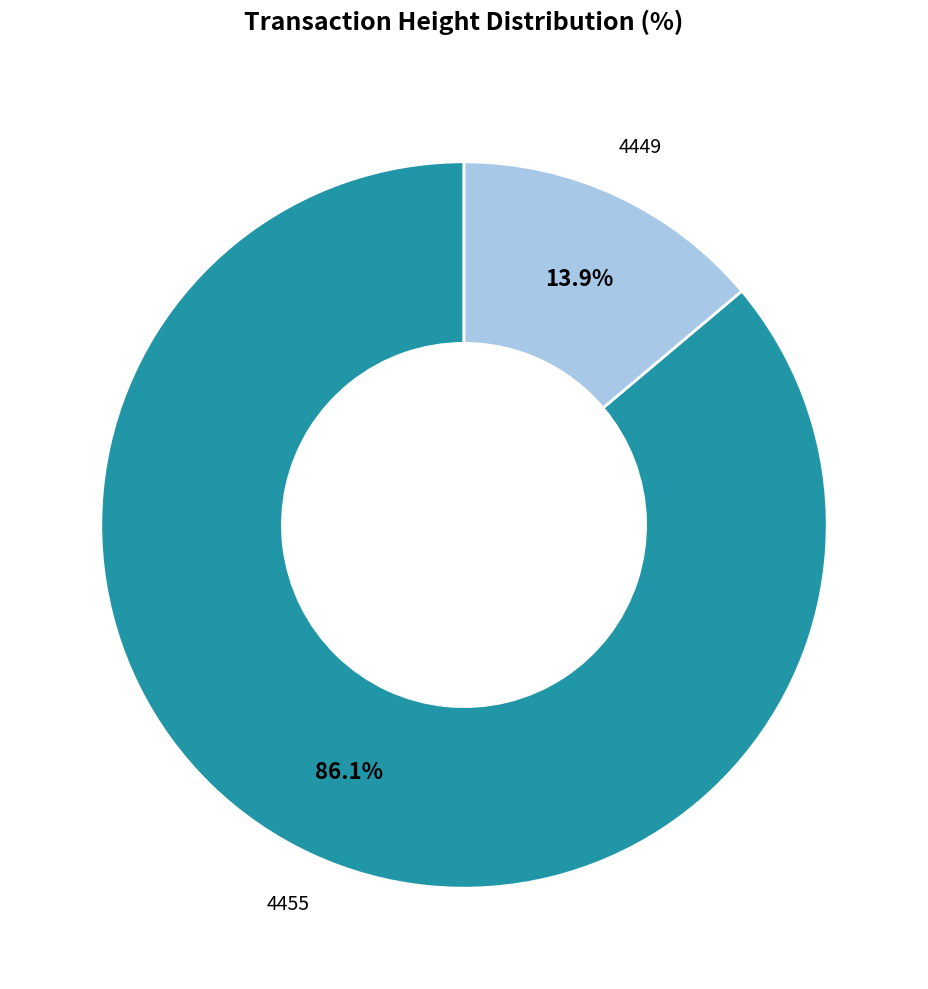

Does any single category account for the majority?

Yes